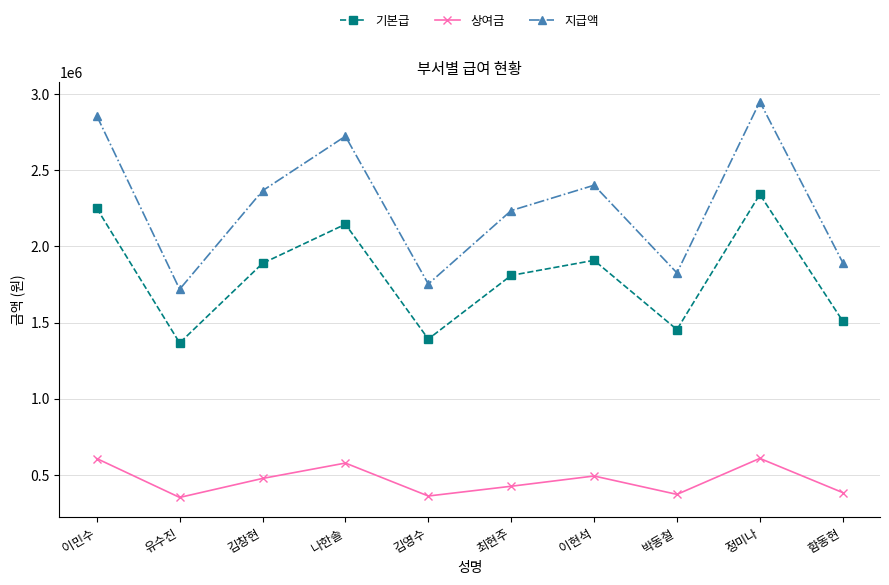

What is the highest value of the 상여금 series?

608532